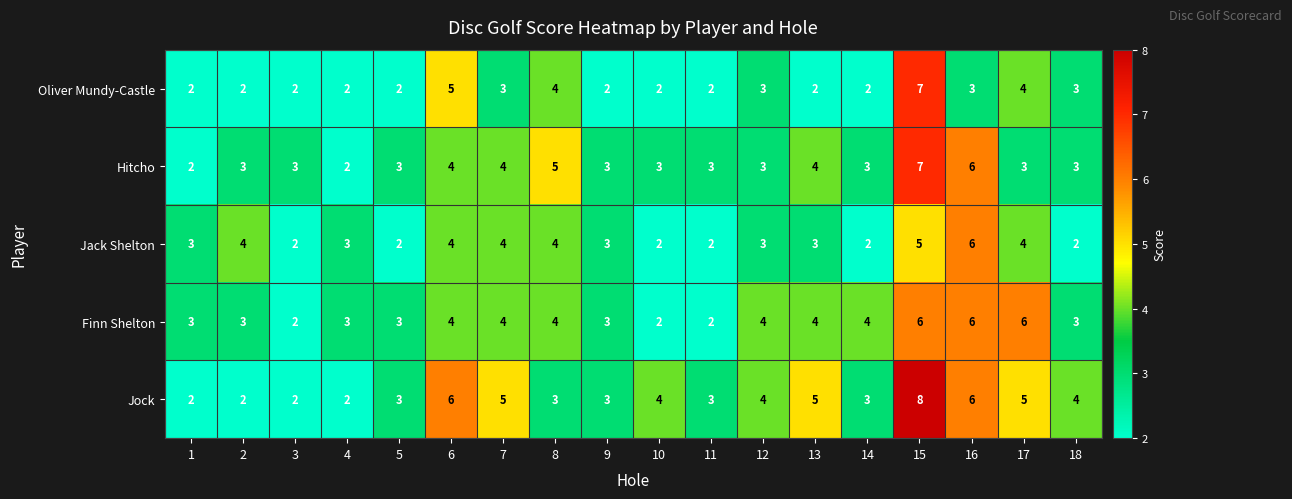

How many Finn Shelton values are between 3 and 4?

12